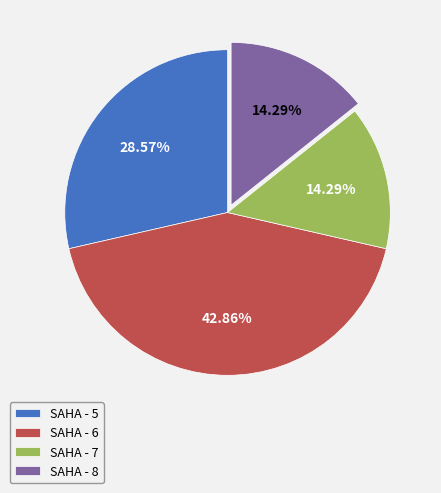

Which category has the biggest portion of the pie?

SAHA - 6